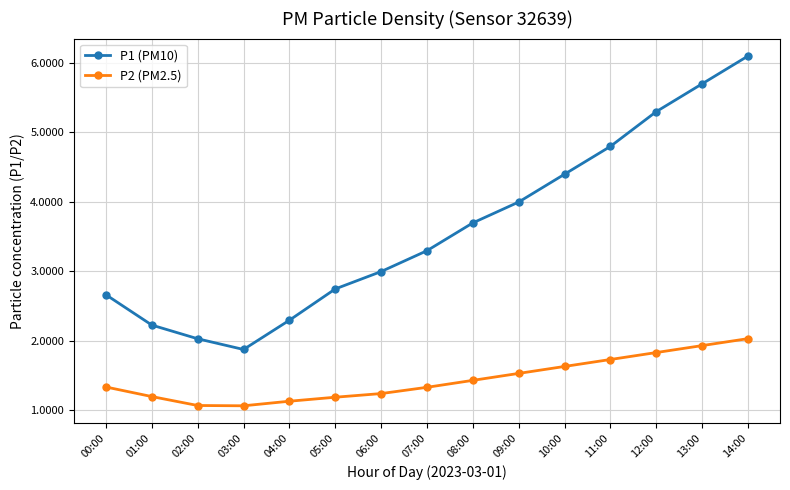

True or false: P2 (PM2.5) and P1 (PM10) intersect in this chart.

False